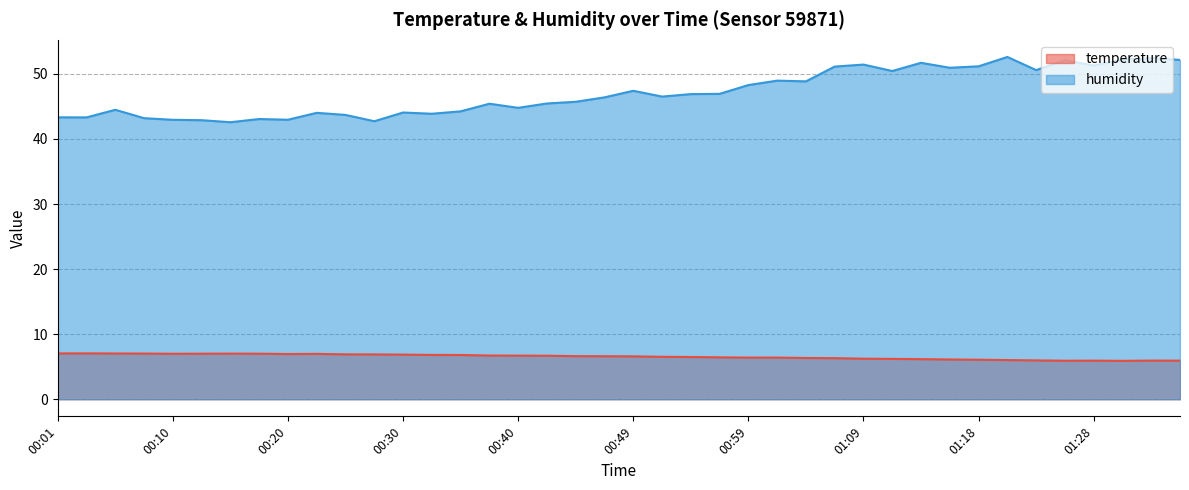

What is the value of the temperature point at the 20th from the left?

6.6